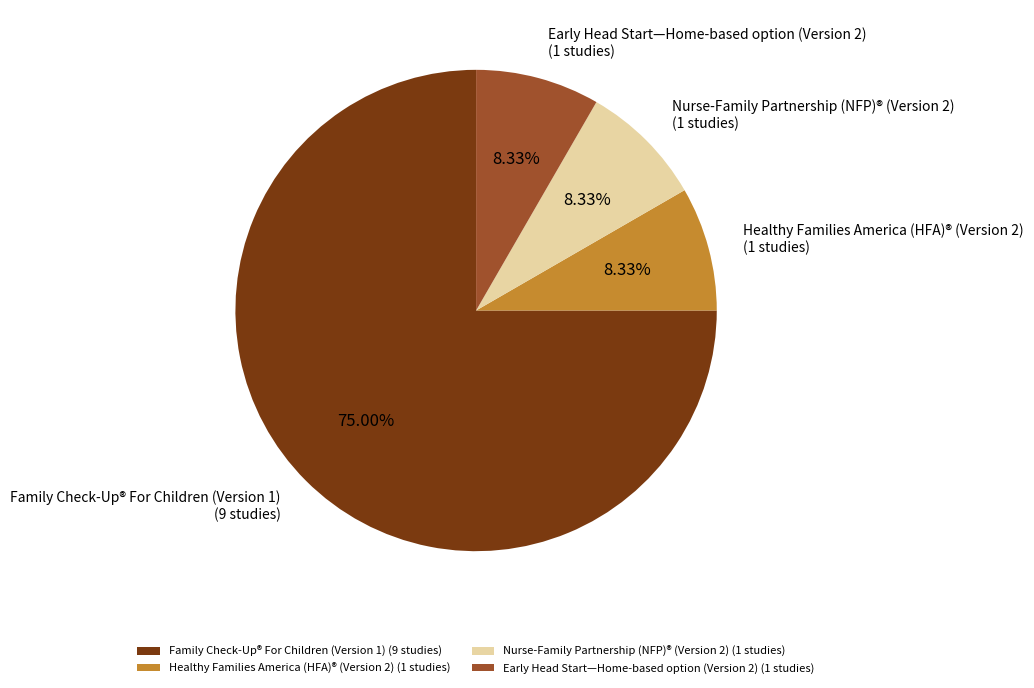

Which has a higher value, Early Head Start—Home-based option (Version 2) (1 studies) or Family Check-Up® For Children (Version 1) (9 studies)?

Family Check-Up® For Children (Version 1) (9 studies)